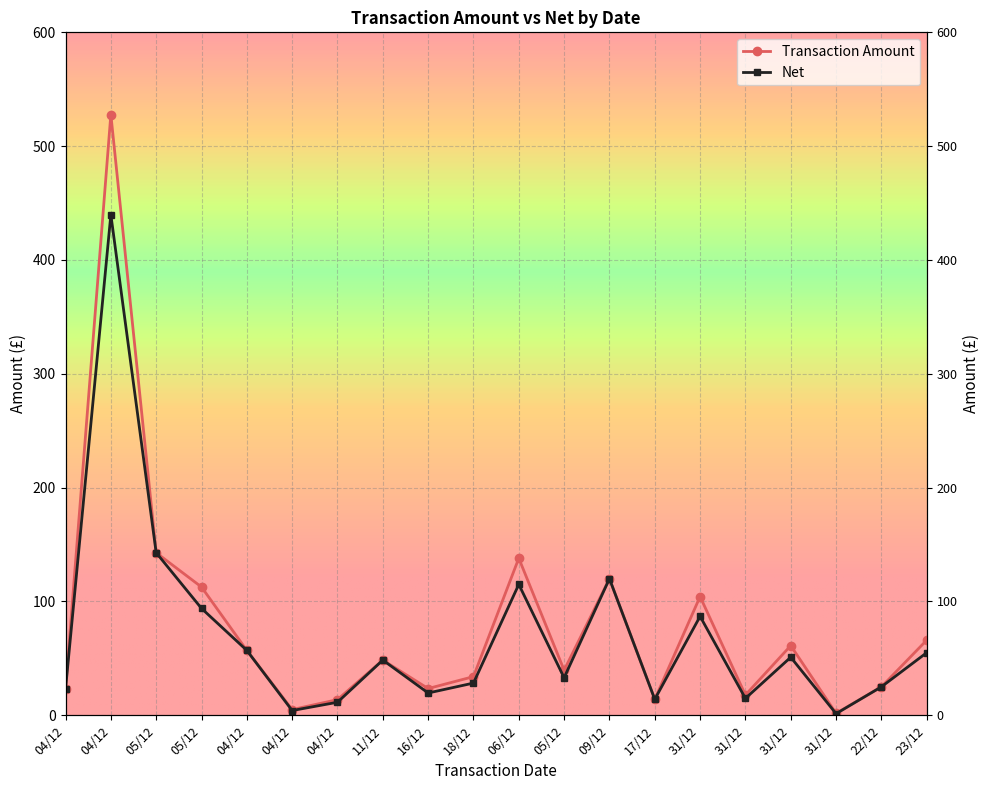

What is the label of the 20th point from the left?

23/12